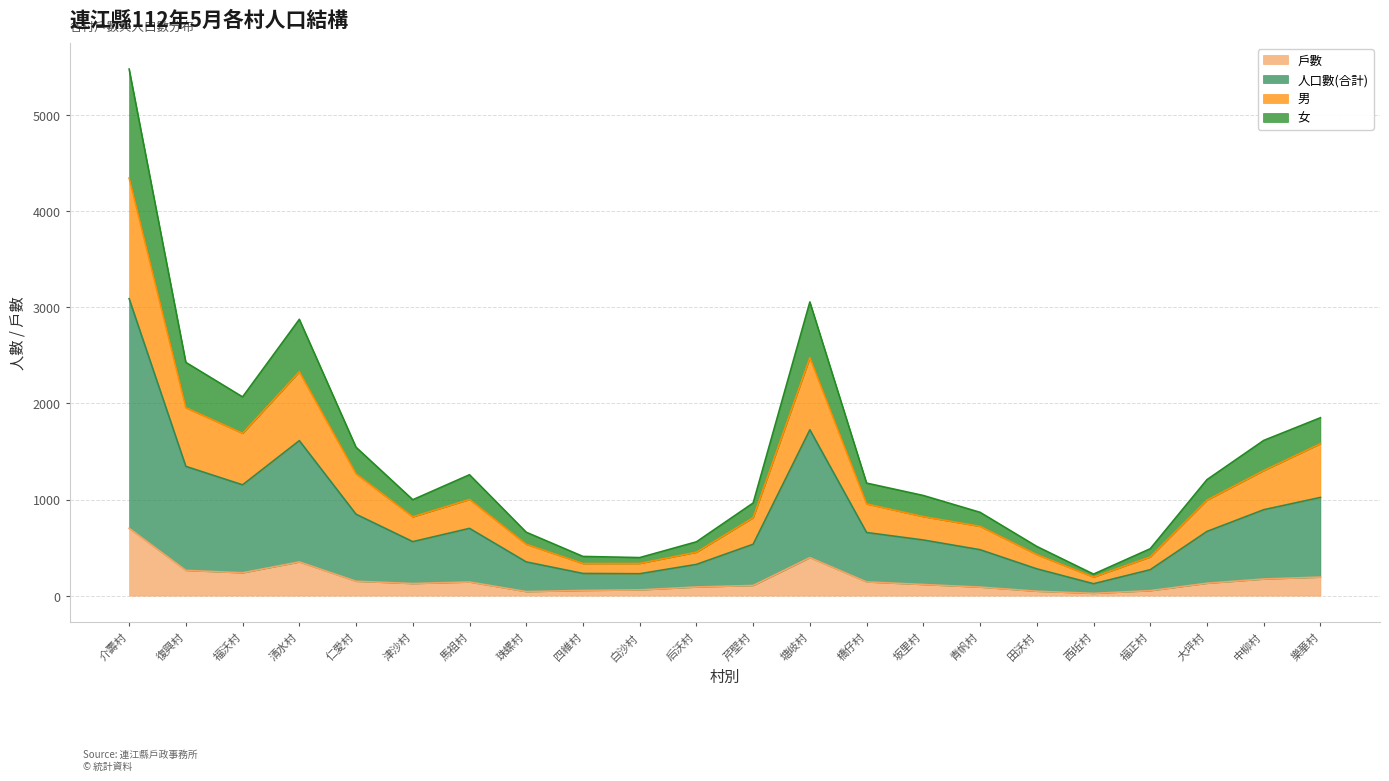

At which category is the sum across all series the highest?

介壽村